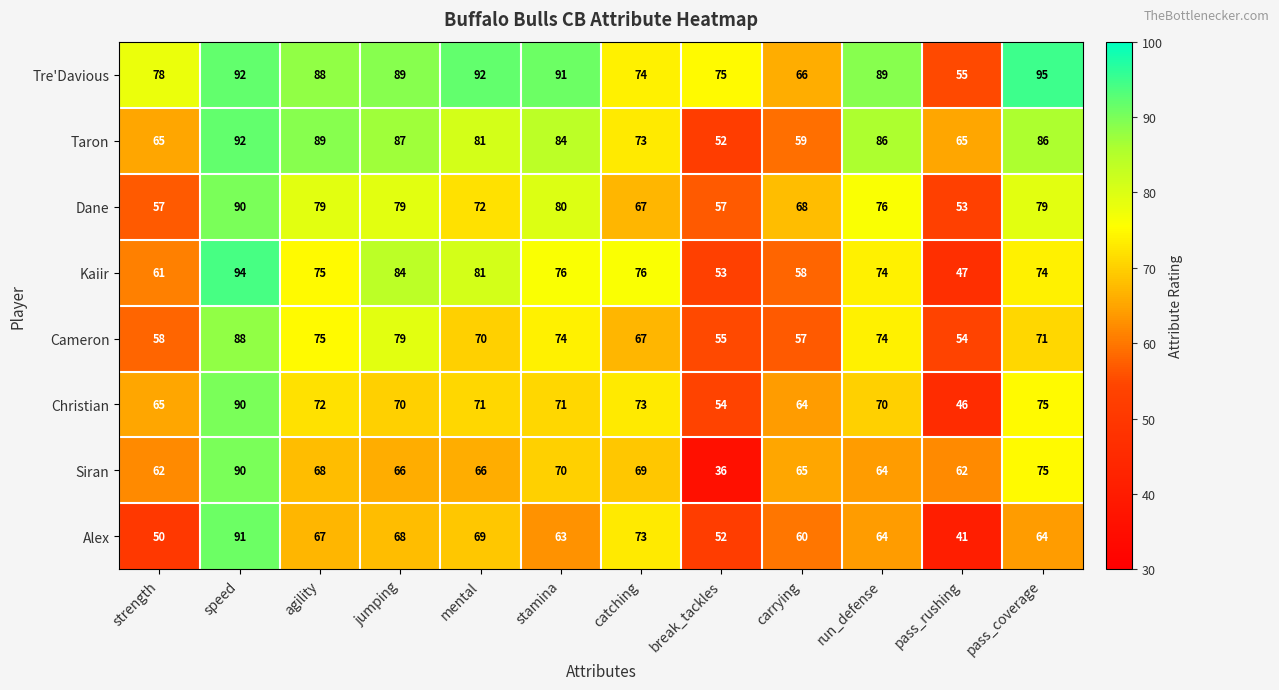

What is the greatest value displayed?

95